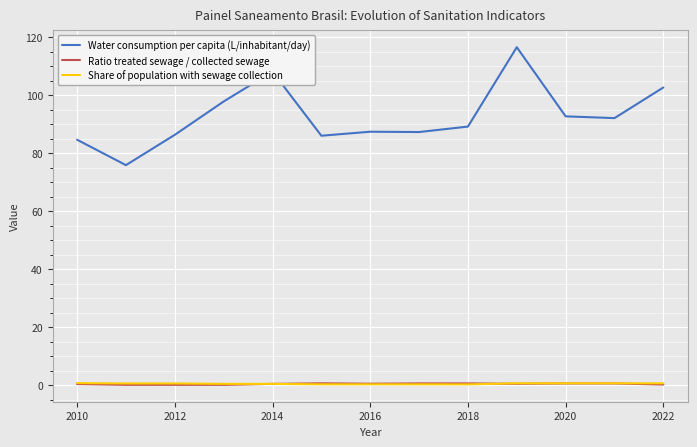

What is the smallest value displayed?

0.1